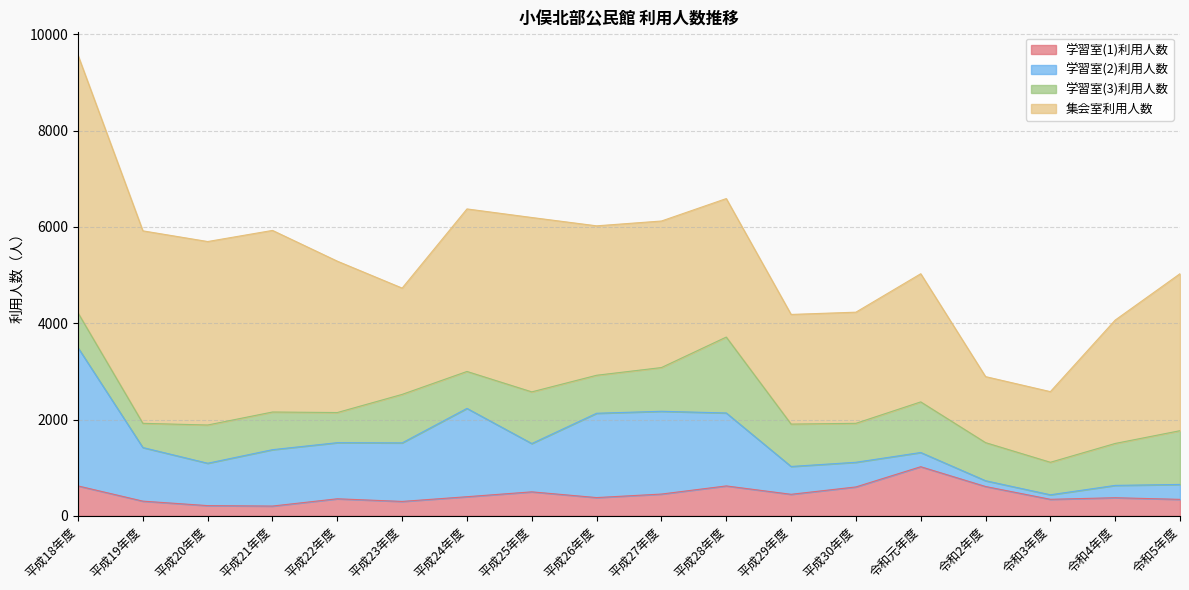

Reading right to left, what are all the values shown in this chart?

学習室(1)利用人数: 令和5年度=342	令和4年度=376	令和3年度=343	令和2年度=609	令和元年度=1020	平成30年度=600	平成29年度=447	平成28年度=621	平成27年度=452	平成26年度=379	平成25年度=498	平成24年度=397	平成23年度=299	平成22年度=354	平成21年度=203	平成20年度=212	平成19年度=305	平成18年度=621
学習室(2)利用人数: 令和5年度=310	令和4年度=256	令和3年度=94	令和2年度=120	令和元年度=295	平成30年度=512	平成29年度=578	平成28年度=1515	平成27年度=1719	平成26年度=1751	平成25年度=1003	平成24年度=1834	平成23年度=1216	平成22年度=1165	平成21年度=1171	平成20年度=880	平成19年度=1113	平成18年度=2870
学習室(3)利用人数: 令和5年度=1116	令和4年度=871	令和3年度=675	令和2年度=791	令和元年度=1051	平成30年度=809	平成29年度=880	平成28年度=1576	平成27年度=908	平成26年度=789	平成25年度=1073	平成24年度=767	平成23年度=1007	平成22年度=626	平成21年度=782	平成20年度=794	平成19年度=503	平成18年度=722
集会室利用人数: 令和5年度=3260	令和4年度=2562	令和3年度=1467	令和2年度=1371	令和元年度=2661	平成30年度=2308	平成29年度=2277	平成28年度=2876	平成27年度=3043	平成26年度=3103	平成25年度=3621	平成24年度=3375	平成23年度=2207	平成22年度=3143	平成21年度=3771	平成20年度=3810	平成19年度=3997	平成18年度=5349